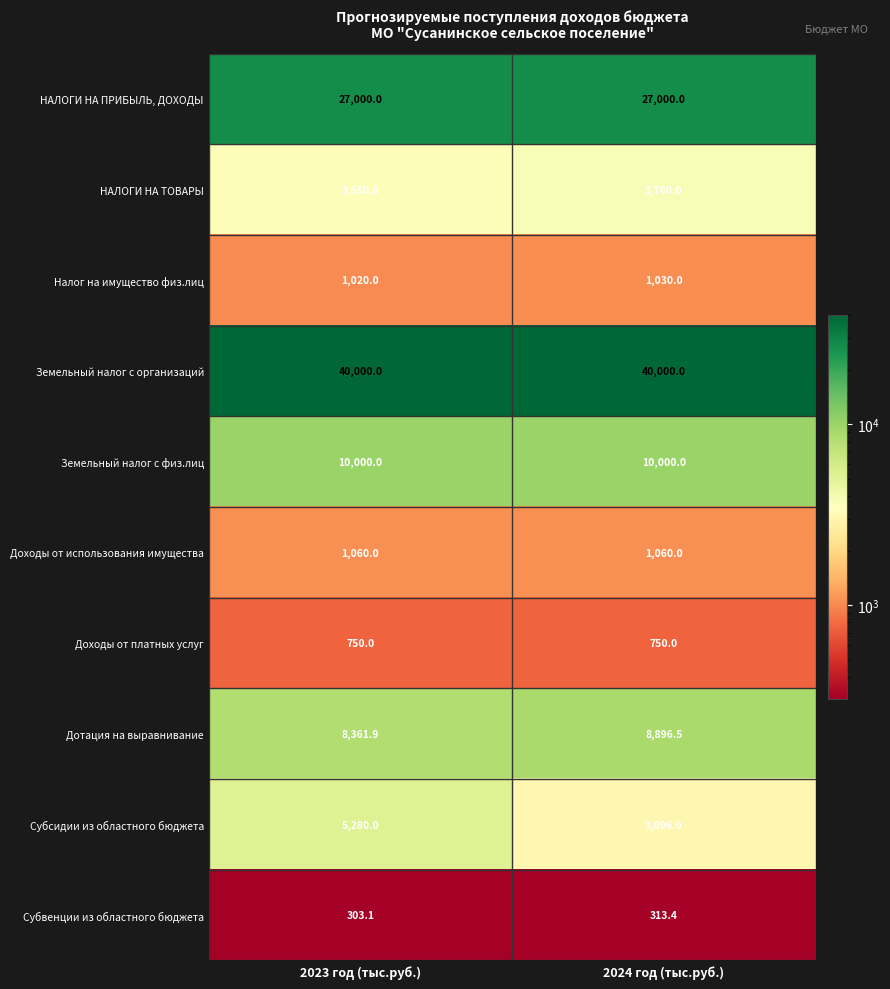

Between 2023 год (тыс.руб.) and 2024 год (тыс.руб.), which series saw the biggest shift?

Субсидии из областного бюджета